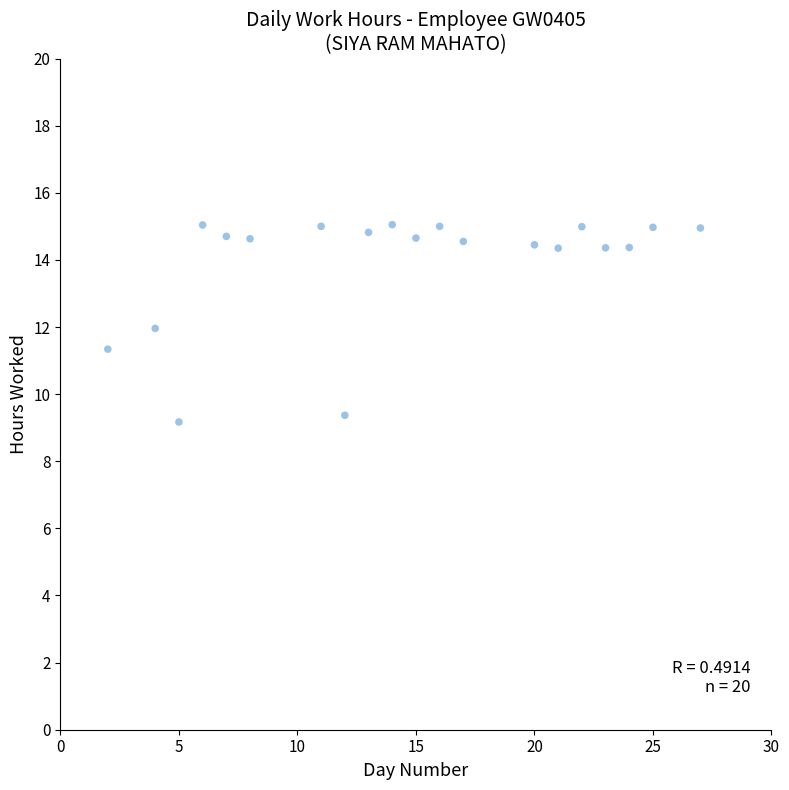

What is the range of Y values (max minus min)?

5.9